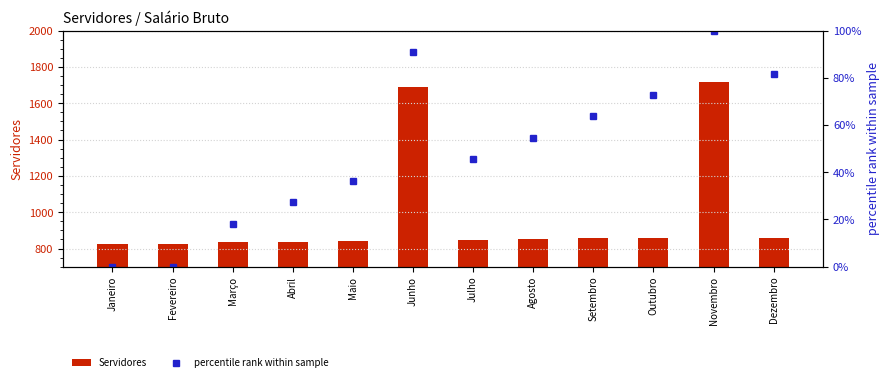

At Julho, list the series in order from smallest to largest.

percentile rank within sample, Servidores